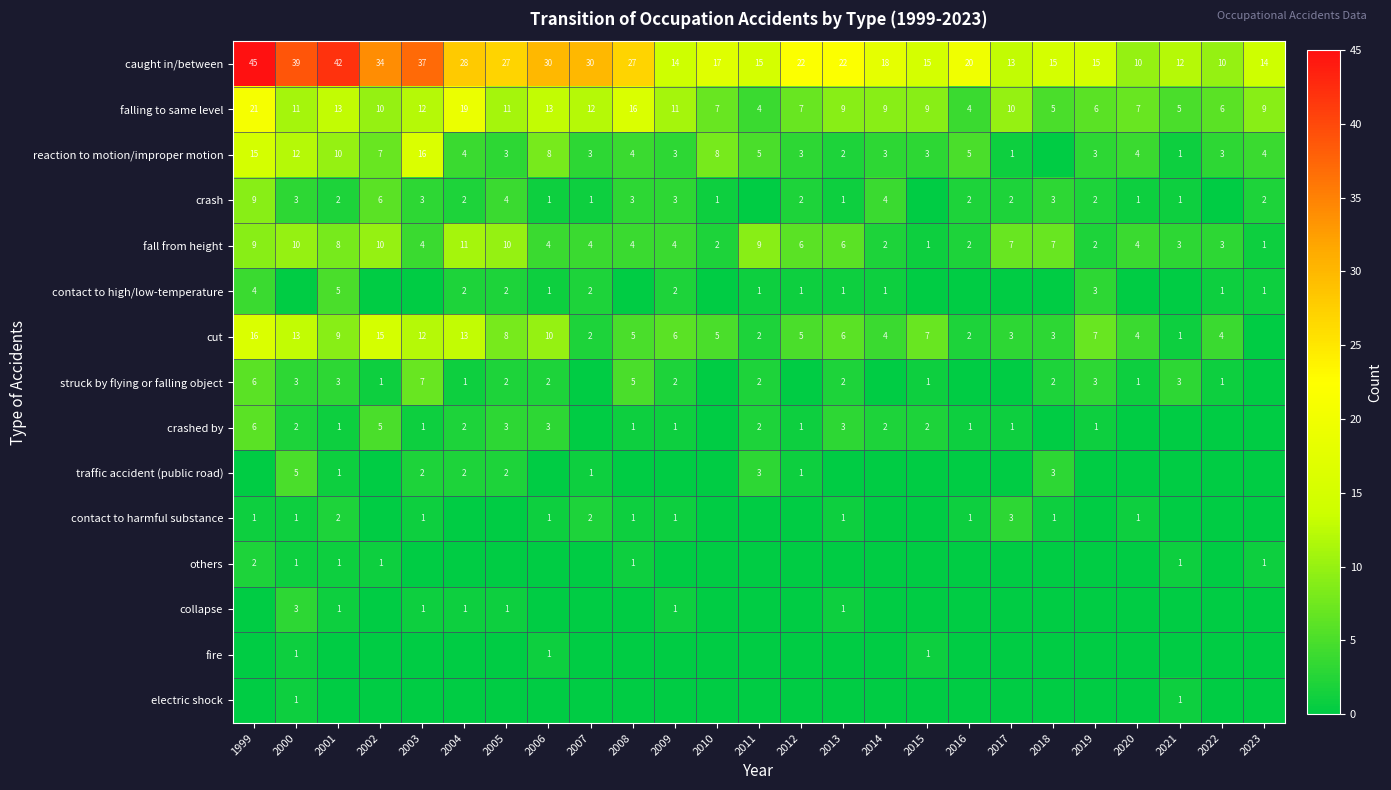

At which label does fall from height reach its peak?

2004